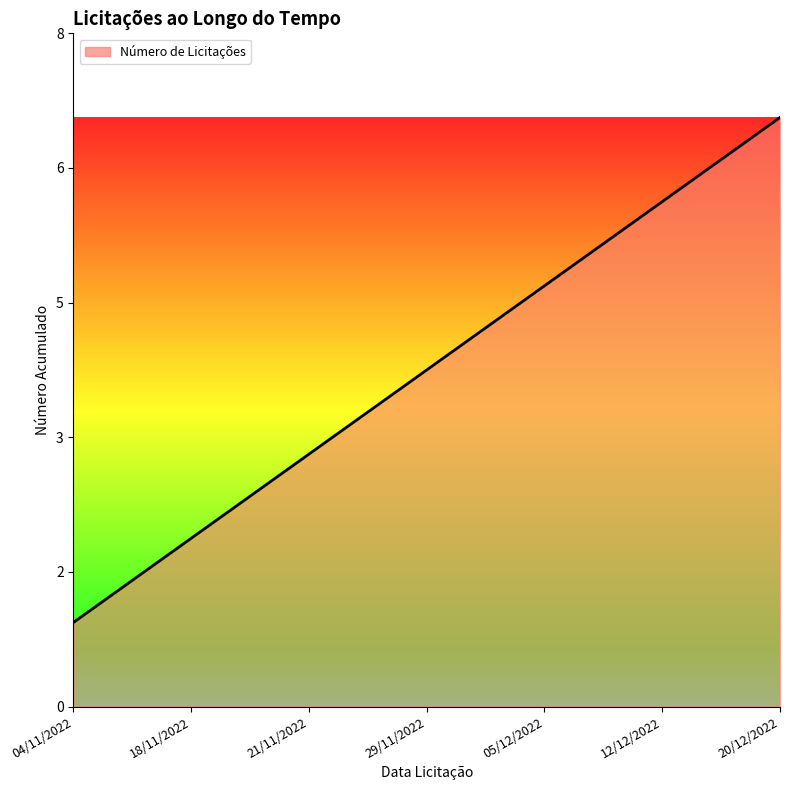

Does the chart have visible grid lines?

No